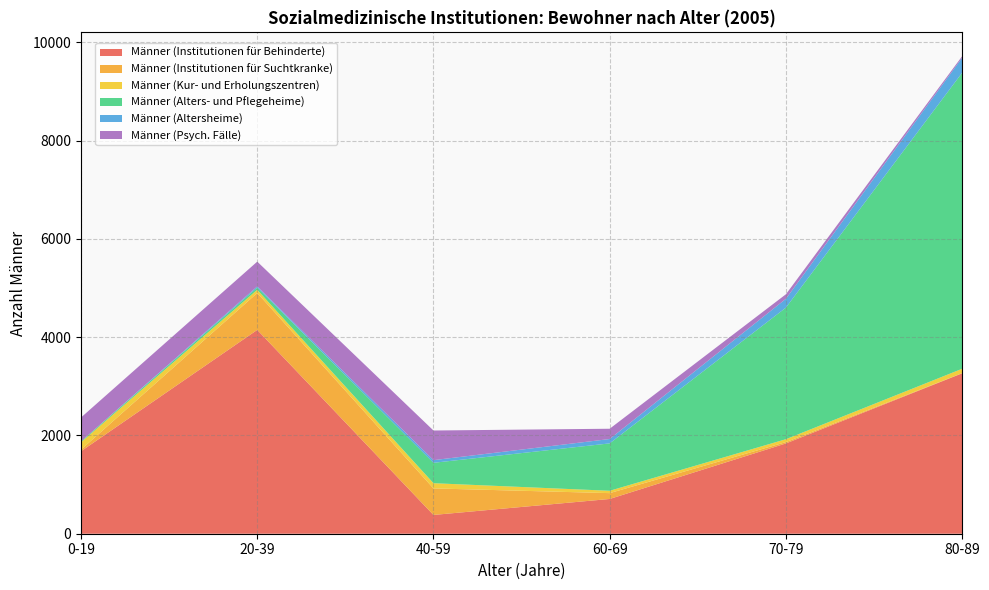

Reading right to left, transcribe all the data shown in this chart.

Männer (Institutionen für Behinderte): 3263	1837	707	382	4147	1678
Männer (Institutionen für Suchtkranke): 4	27	119	540	751	33
Männer (Kur- und Erholungszentren): 89	59	48	106	65	149
Männer (Alters- und Pflegeheime): 6023	2677	964	415	44	18
Männer (Altersheime): 305	180	89	54	25	1
Männer (Psych. Fälle): 31	92	209	603	504	486